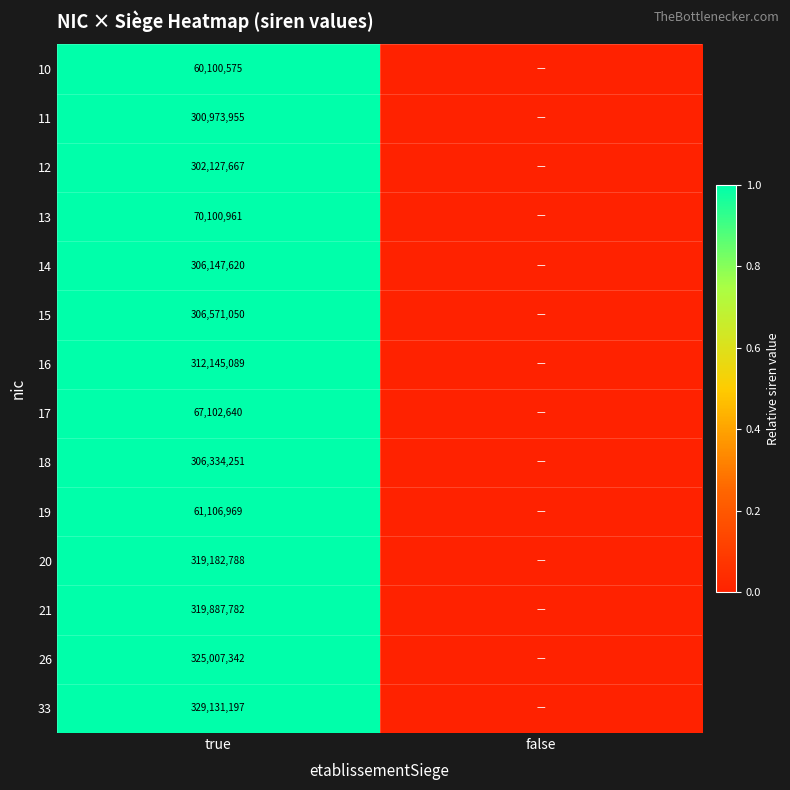

Is it true that 13 equals 70100961 at true?

True